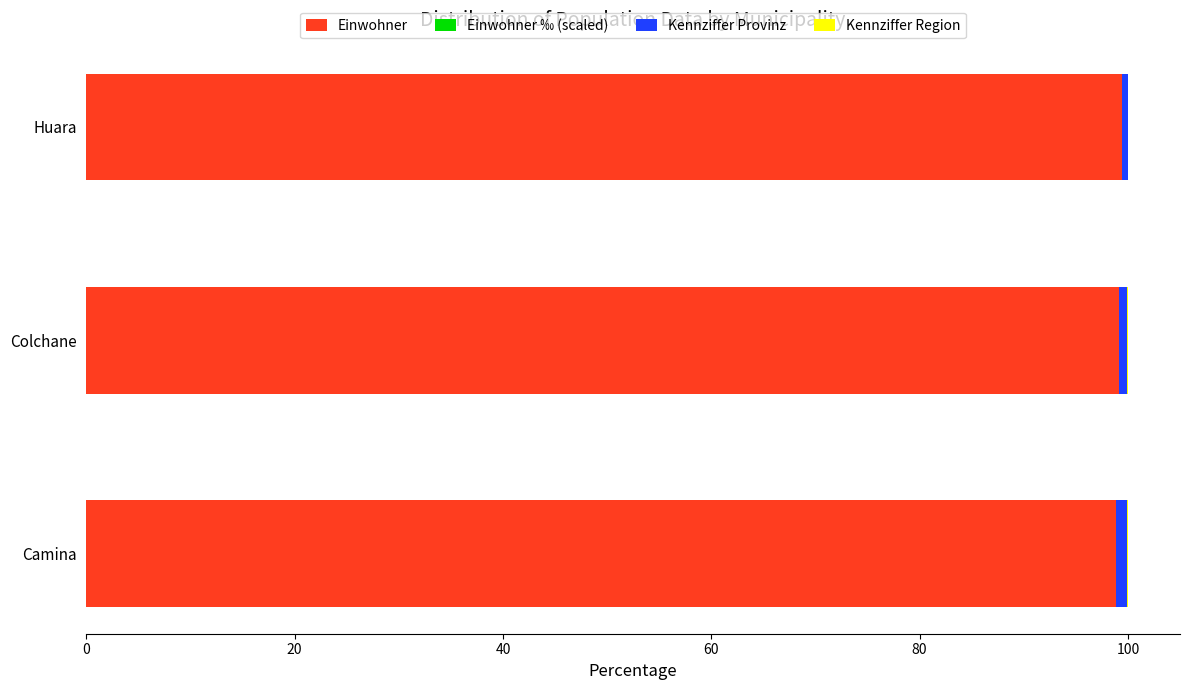

The Einwohner series shows 65.8 at Colchane. True or false?

False